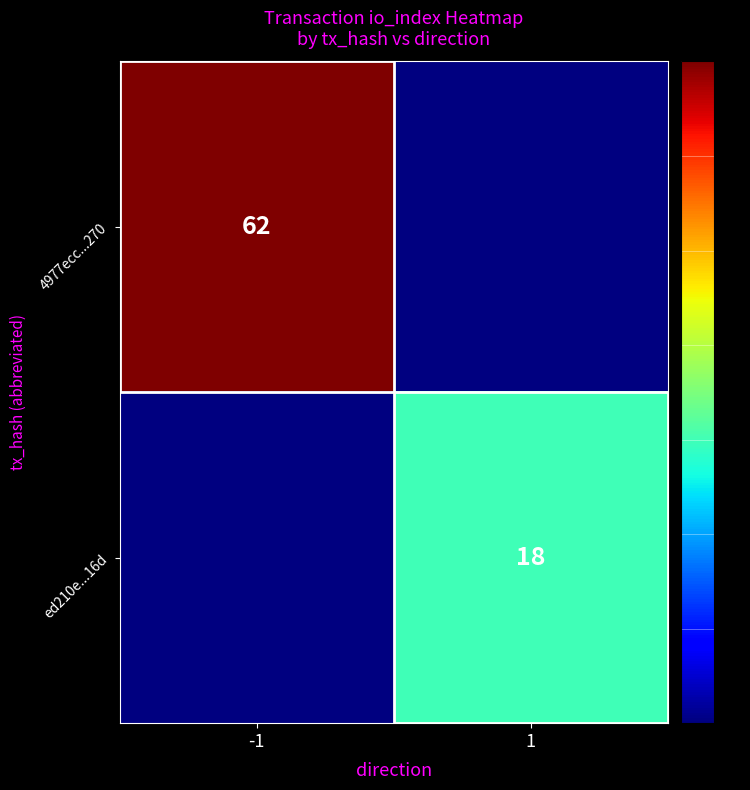

True or false: ed210e...16d has a value of 6.8 at 1.

False